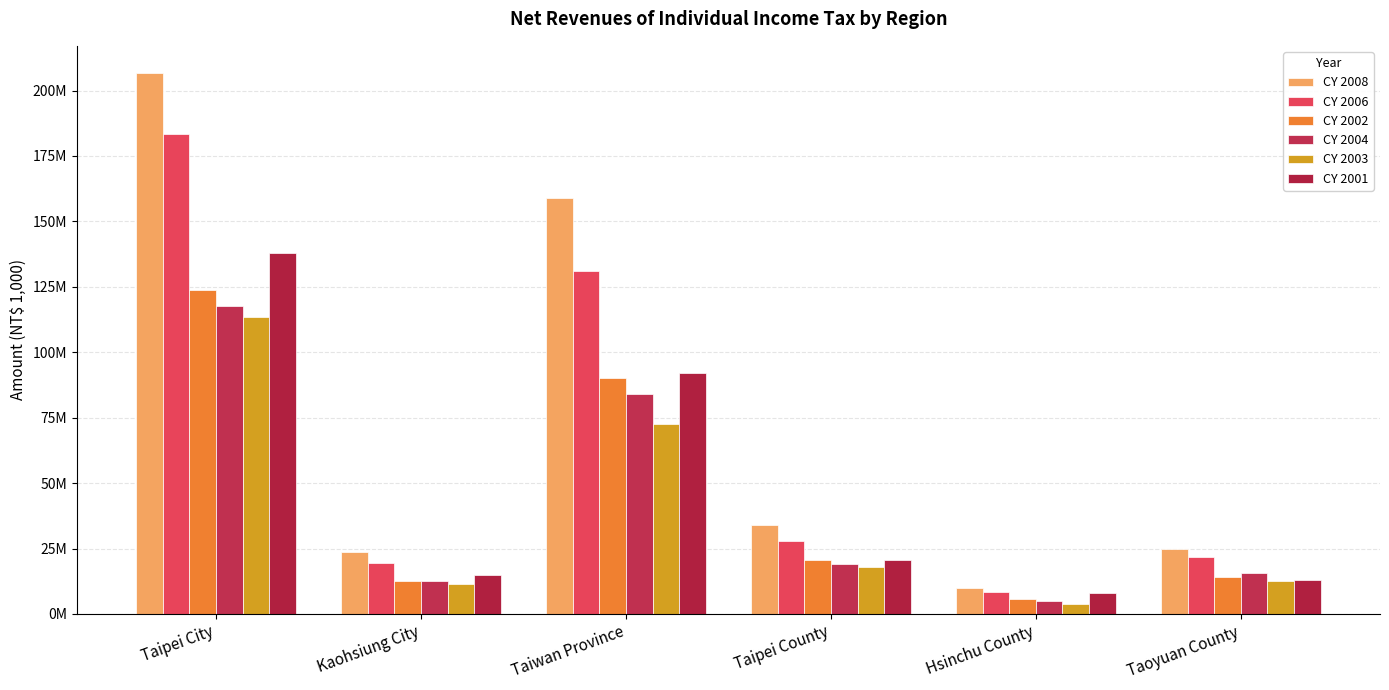

Are the bars grouped side by side (vs. stacked)?

Yes